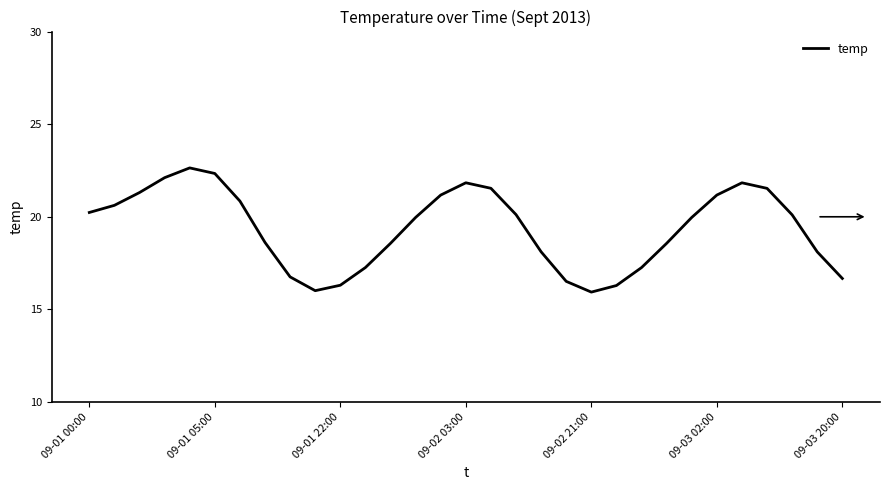

What is the maximum value shown in the chart?

22.6